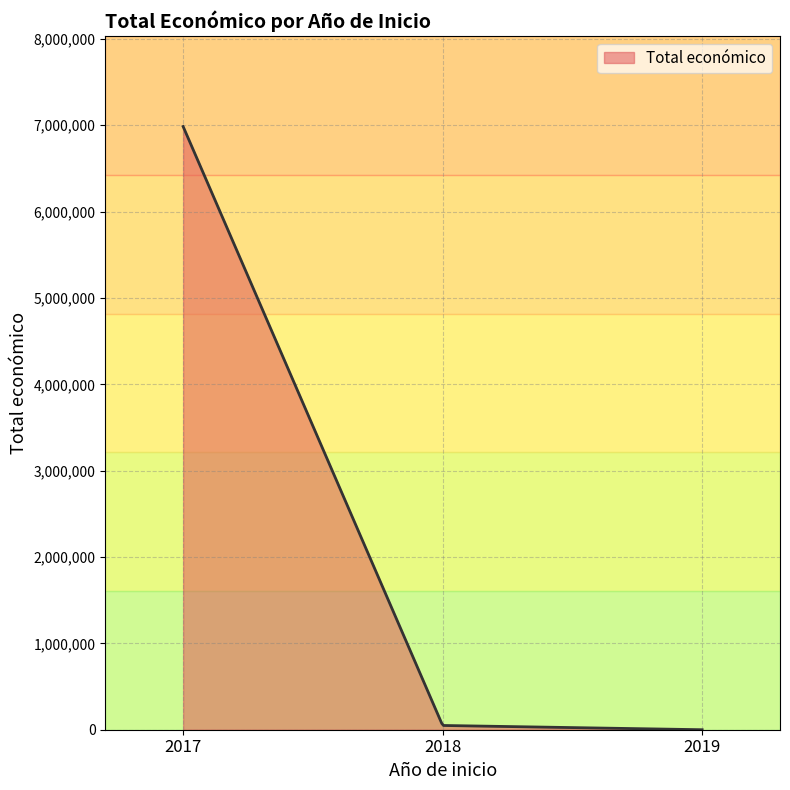

What is the greatest value displayed?

6985221.0